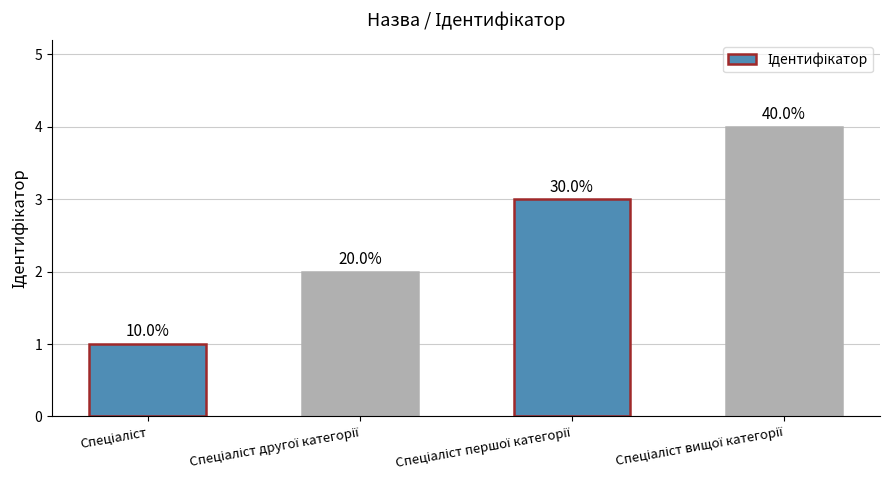

What is the sum of the values at Спеціаліст and Спеціаліст другої категорії?

3